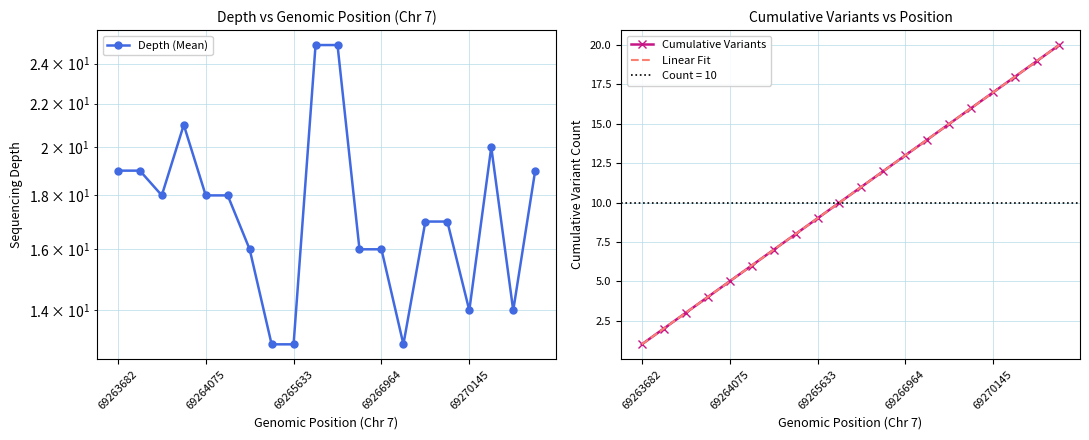

Count the number of categories in the chart.

20